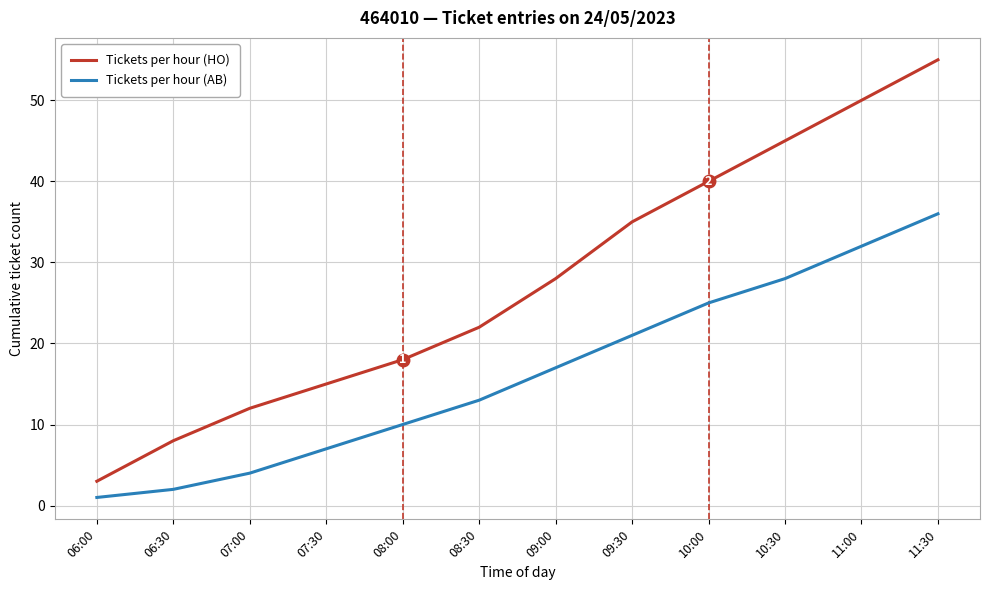

Does the chart display data point markers on the line(s)?

No